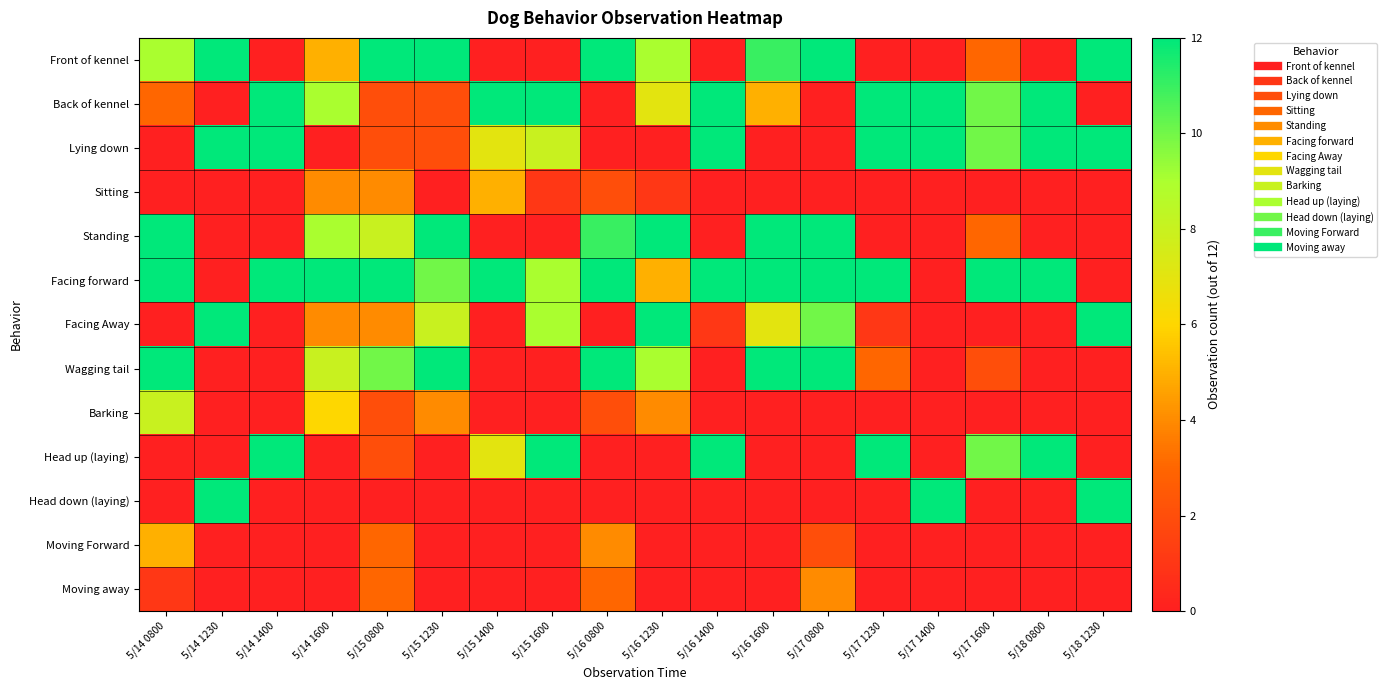

How many data points does each series have?

18